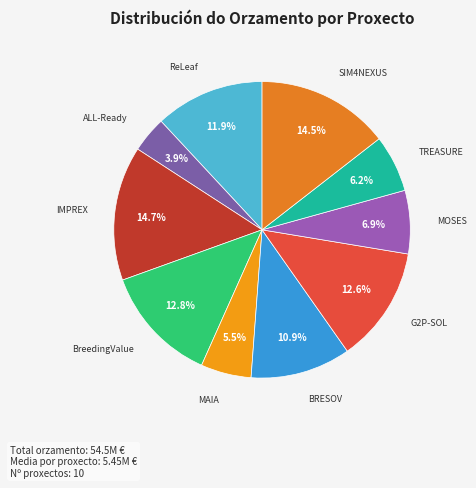

Does any single category account for the majority?

No